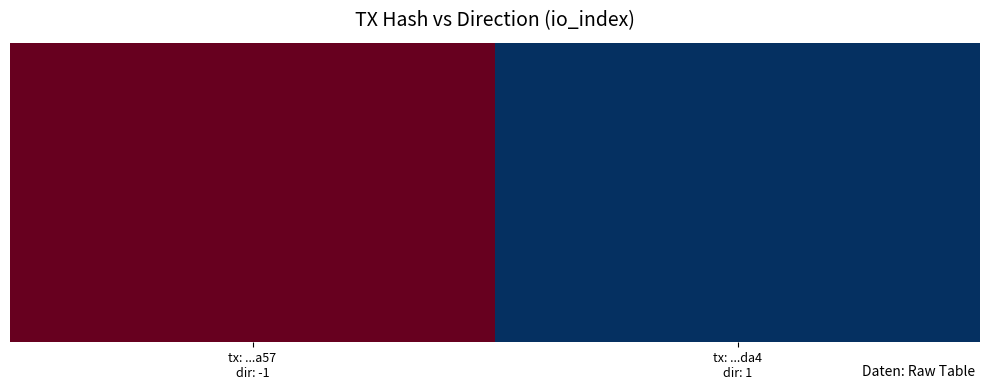

The chart shows a value of 1 at tx: ...a57
dir: -1. True or false?

True